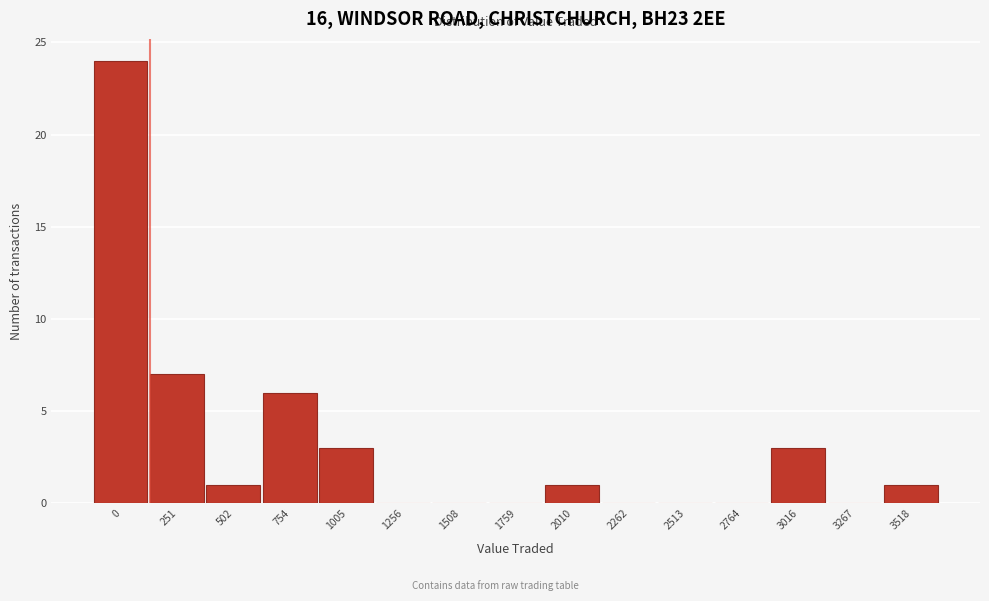

Reading left to right, extract all data points from this chart.

0=24	251=7	502=1	754=6	1005=3	1256=0	1508=0	1759=0	2010=1	2262=0	2513=0	2764=0	3016=3	3267=0	3518=1